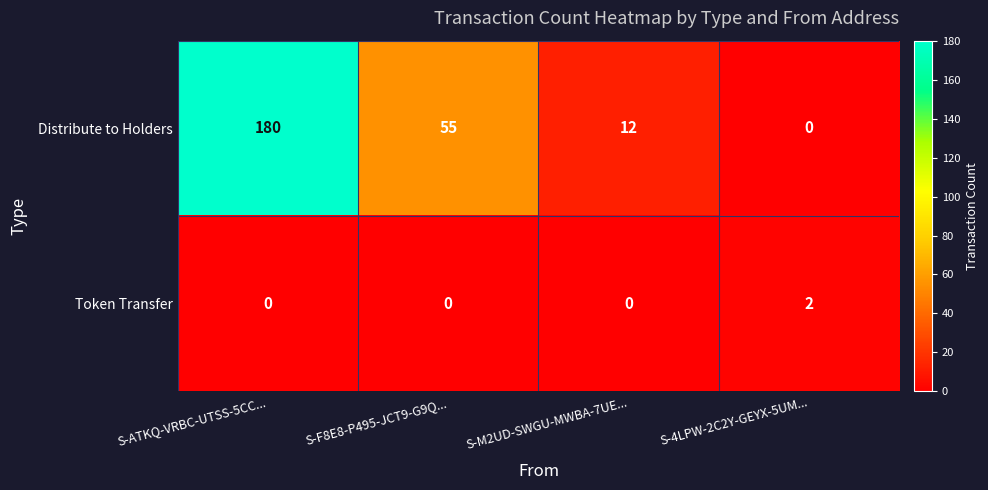

What is the sum of all Distribute to Holders values?

247